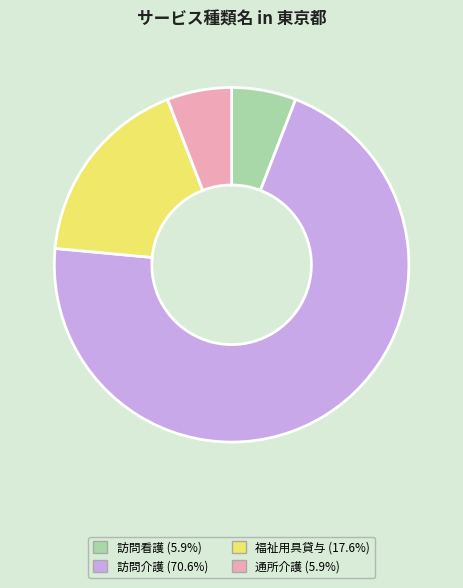

Is there any slice that represents more than half of the pie?

Yes